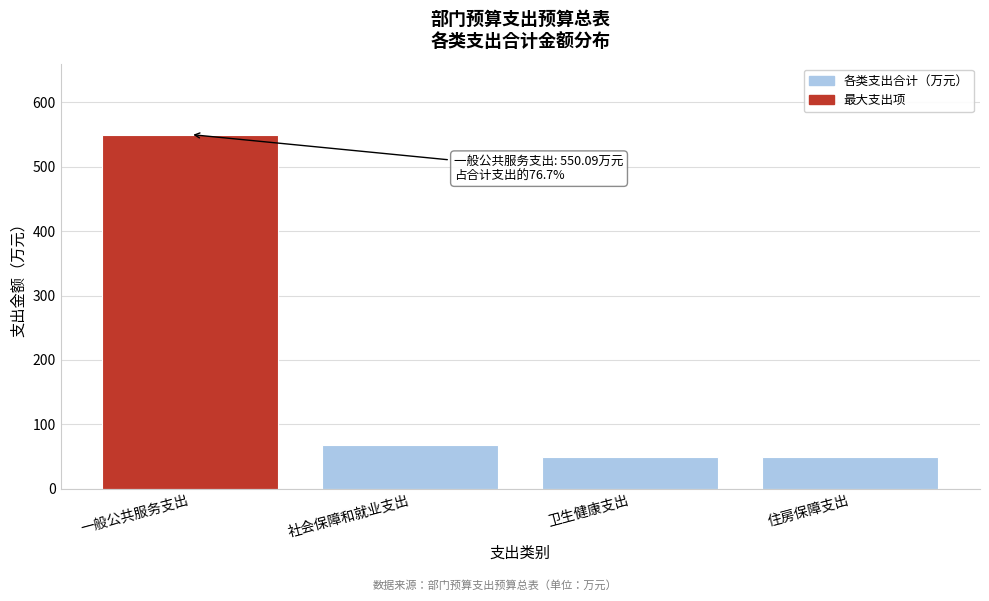

What is the sum of the values at 卫生健康支出 and 一般公共服务支出?

600.1